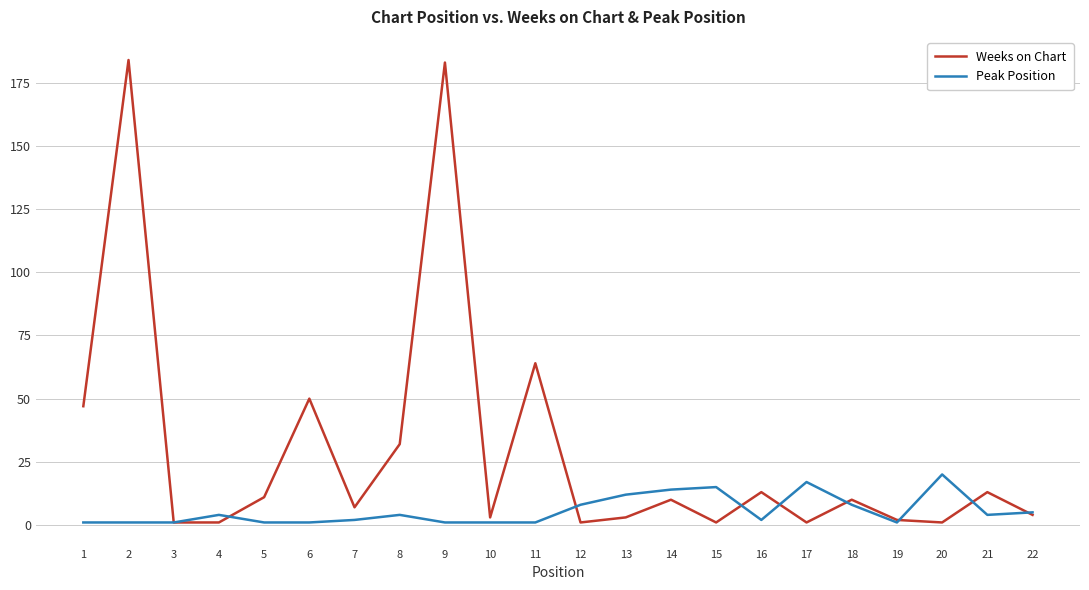

How many categories are shown in the chart?

22